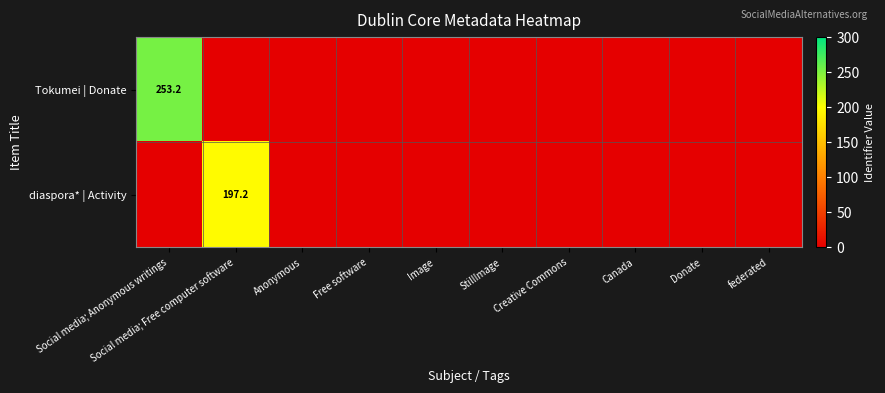

The value of Tokumei | Donate at Social media; Anonymous writings is 253.2. True or false?

True